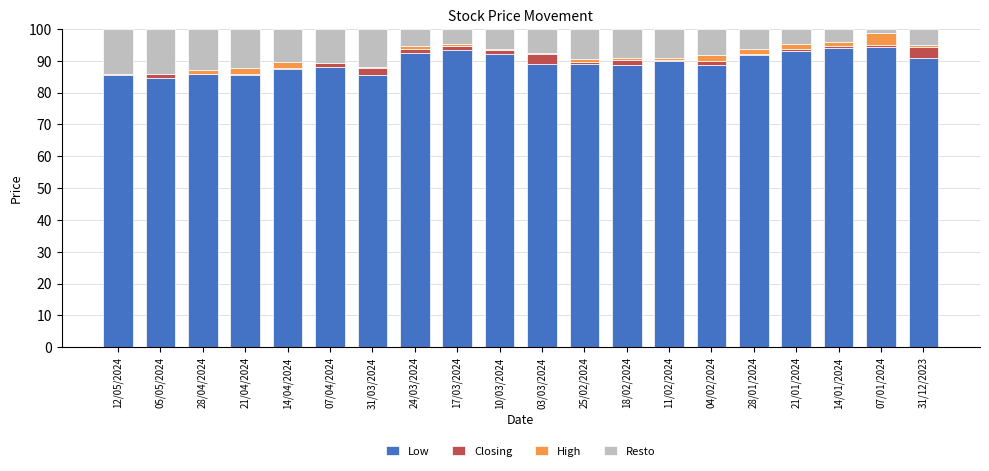

The Low series shows 85.4 at 21/04/2024. True or false?

True